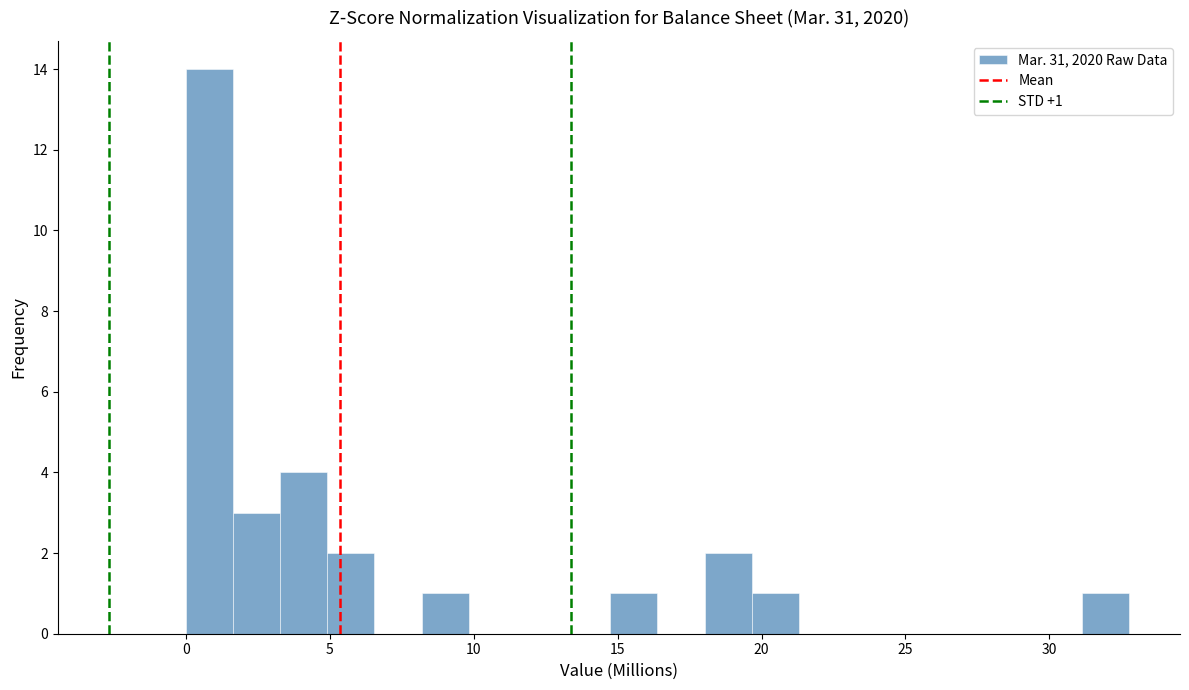

Read against the x-axis, roughly where is the centre of the tallest bar?

1.0